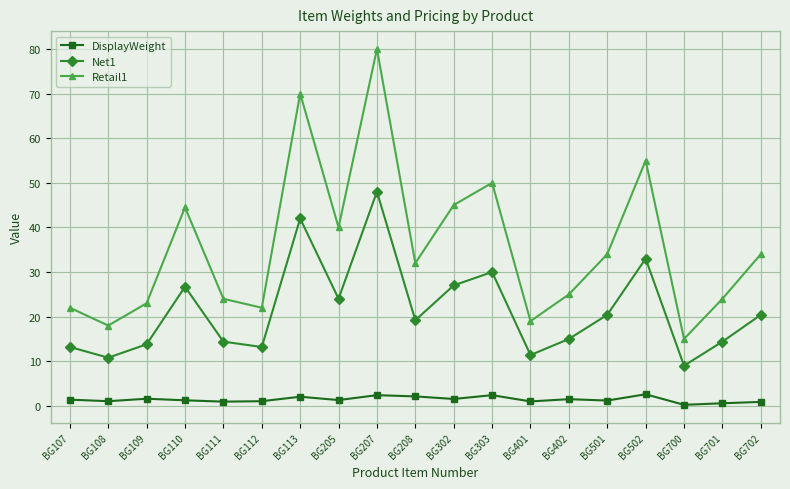

Rank the series by their maximum value, from highest to lowest.

Retail1, Net1, DisplayWeight